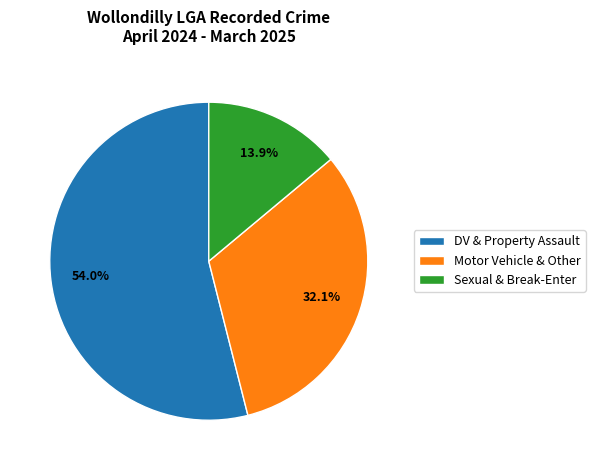

How many slices are in this pie chart?

3